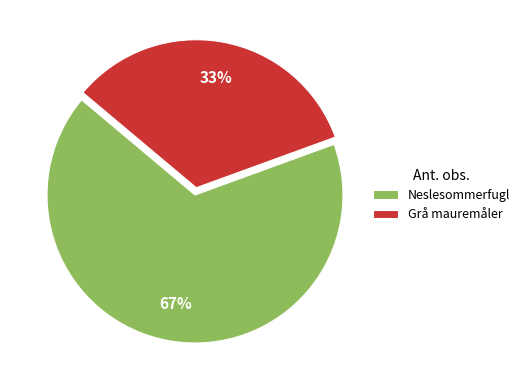

True or false: Grå mauremåler accounts for 41% of the total.

False